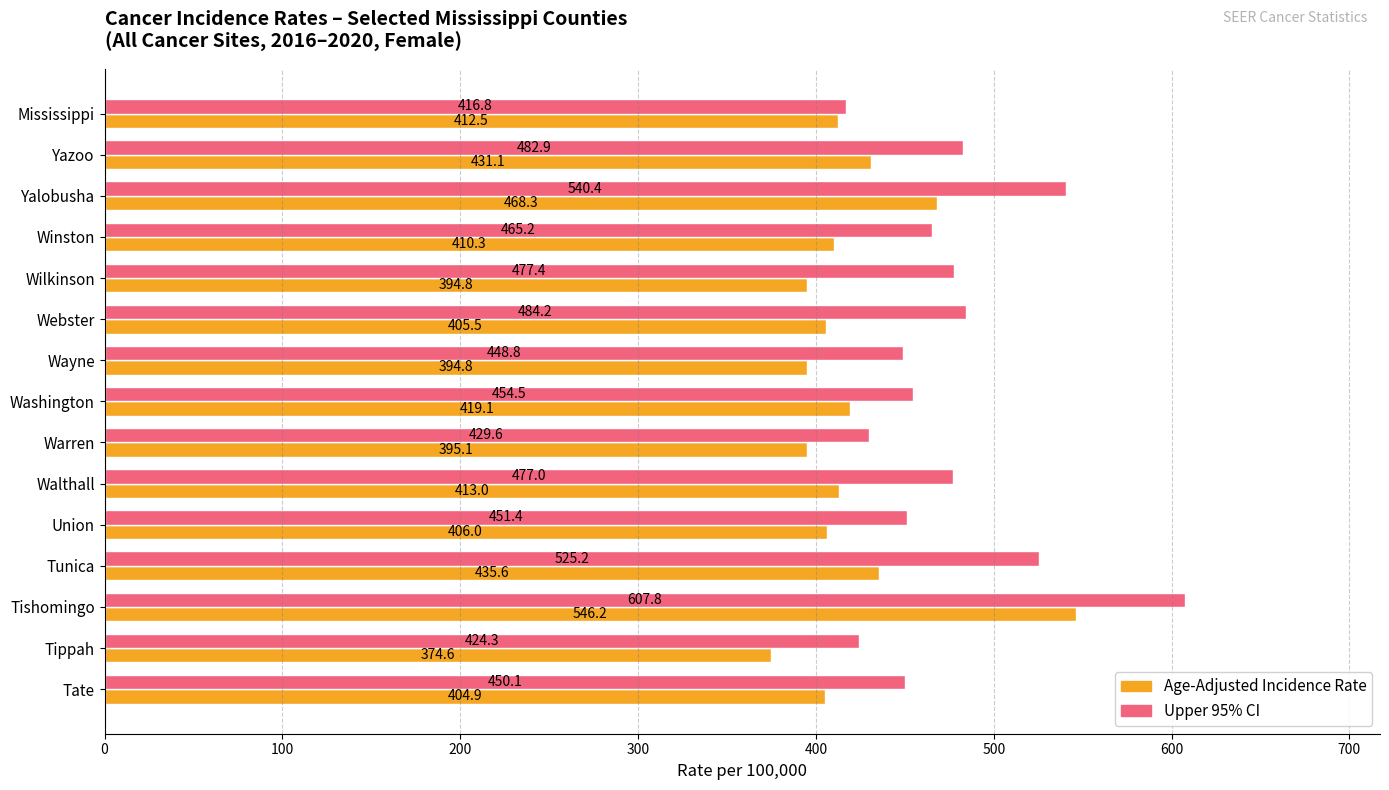

What are all the series names shown in the legend?

Age-Adjusted Incidence Rate, Upper 95% CI